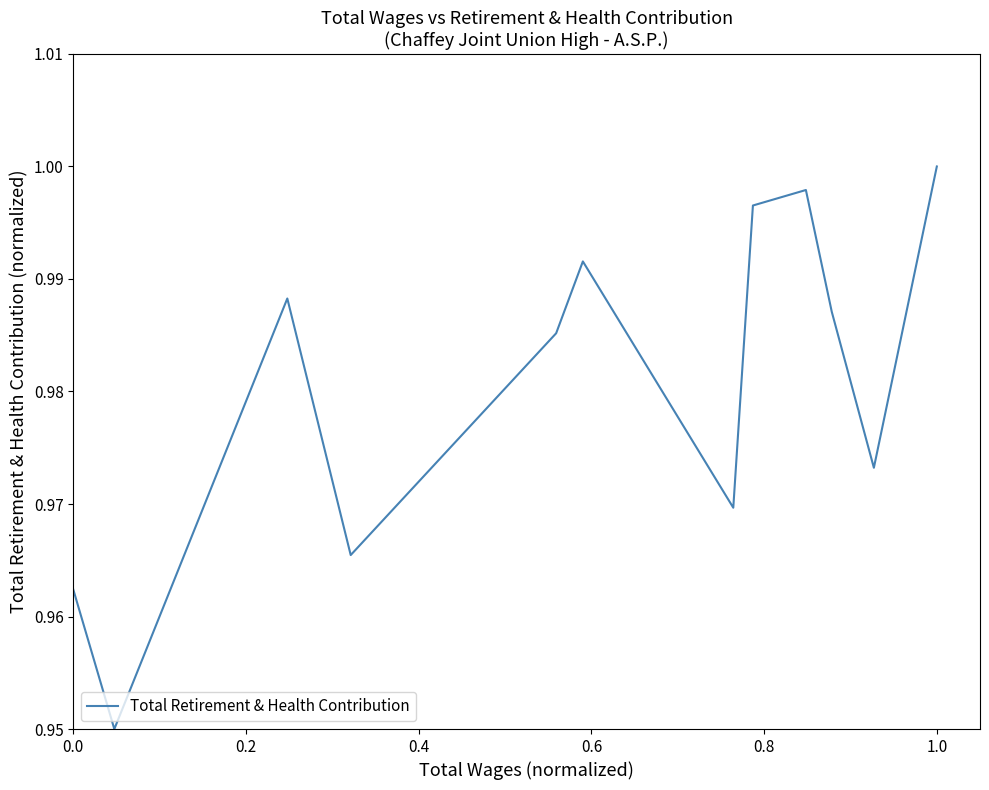

How many lines are shown in the chart?

1